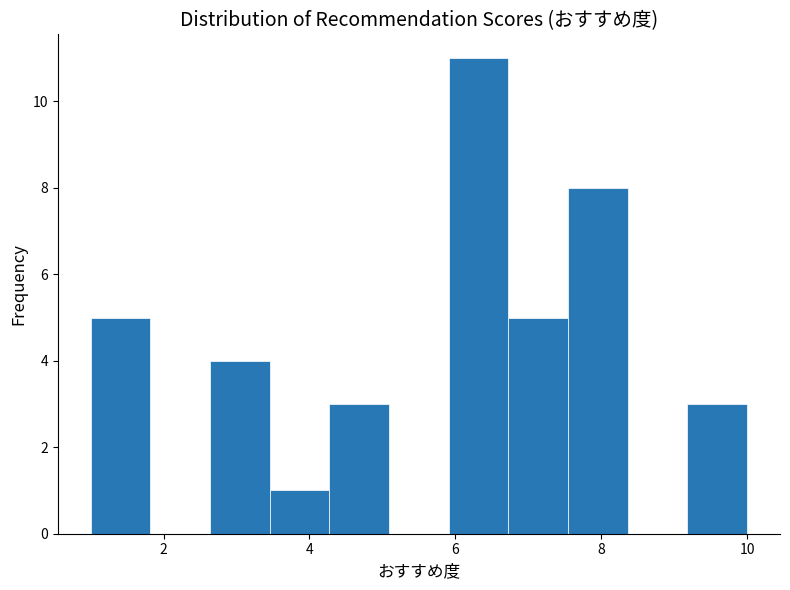

Reading left to right, list every bar in this chart as the range it spans on the x-axis followed by its height. Neither the bar edges nor the heights are printed on the chart, so give them approximately, as read against the axes.

1.0 to 1.8: 5
1.8 to 2.6: 0
2.6 to 3.4: 4
3.4 to 4.2: 1
4.2 to 5.0: 3
5.0 to 6.0: 0
6.0 to 6.8: 11
6.8 to 7.6: 5
7.6 to 8.4: 8
8.4 to 9.2: 0
9.2 to 10.0: 3